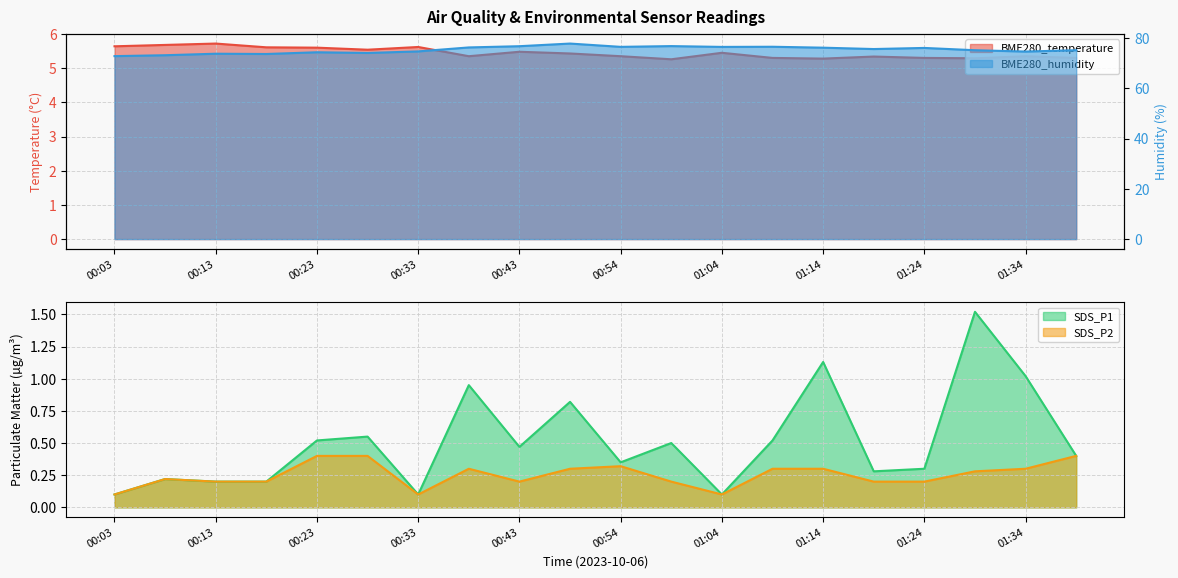

True or false: SDS_P2 and BME280_temperature cross at least once.

False